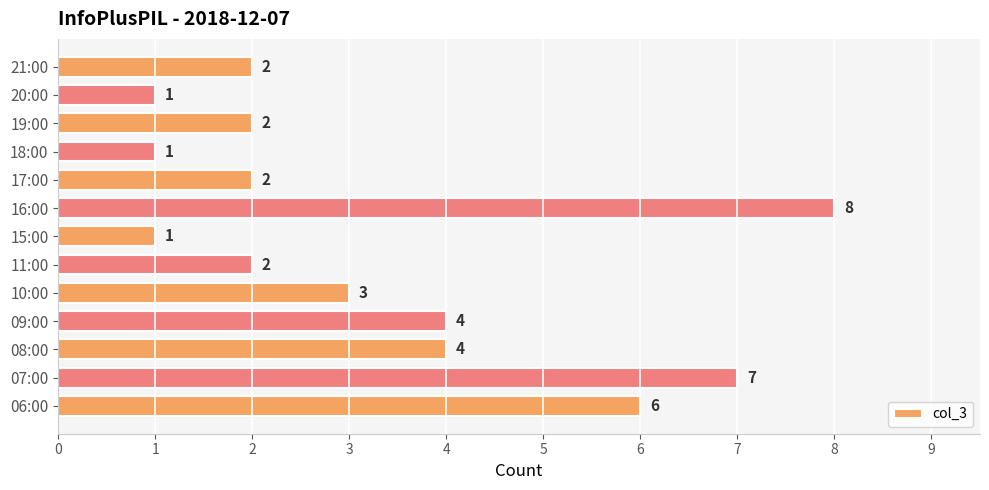

The chart shows a value of 1 at 15:00. True or false?

True